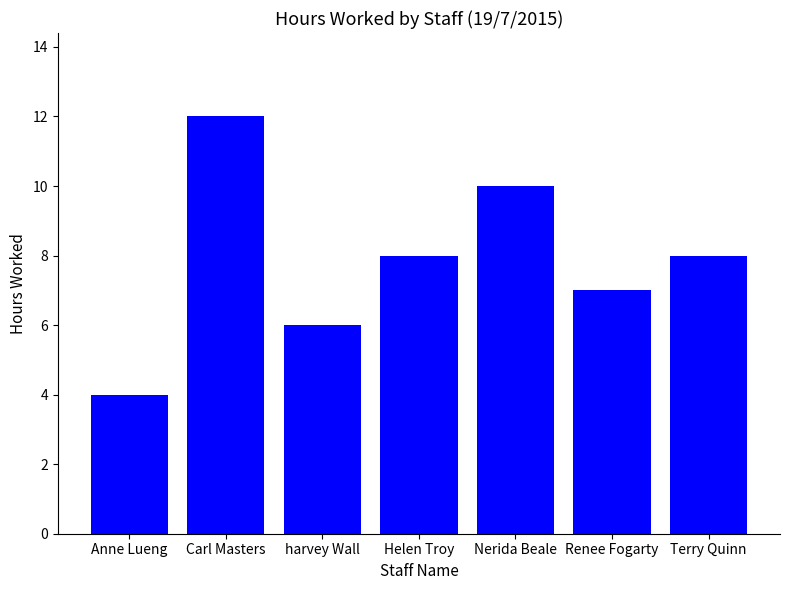

What is the average value?

8